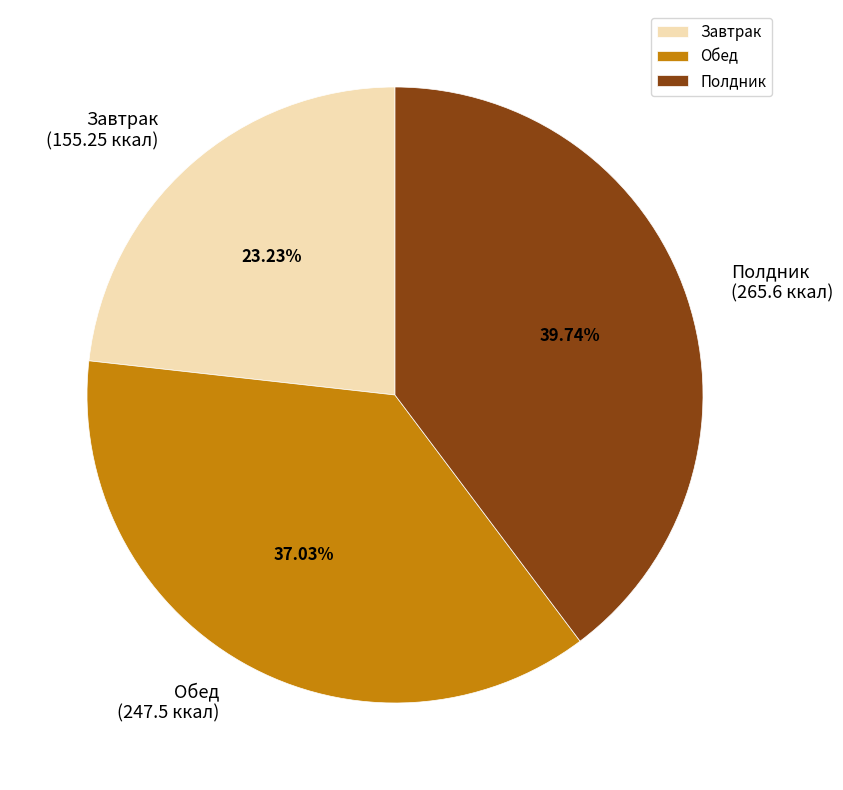

Count the number of slices in the pie.

3